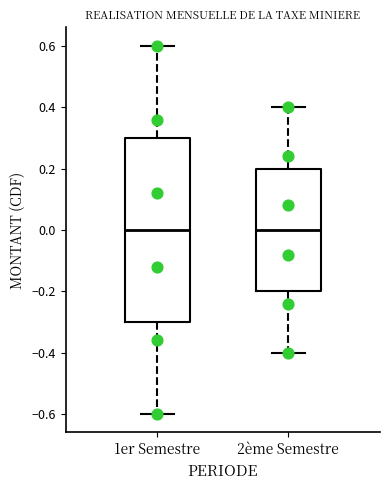

Reading left to right, transcribe this box plot: for each box, give where its median line is, the range the box spans, and where its two whiskers end, as read against the y-axis. The values are not printed on the chart, so give them approximately, as read against the axis.

1er Semestre: median 0.0, box -0.3 to 0.3, whiskers -0.6 to 0.6
2ème Semestre: median 0.0, box -0.2 to 0.2, whiskers -0.4 to 0.4